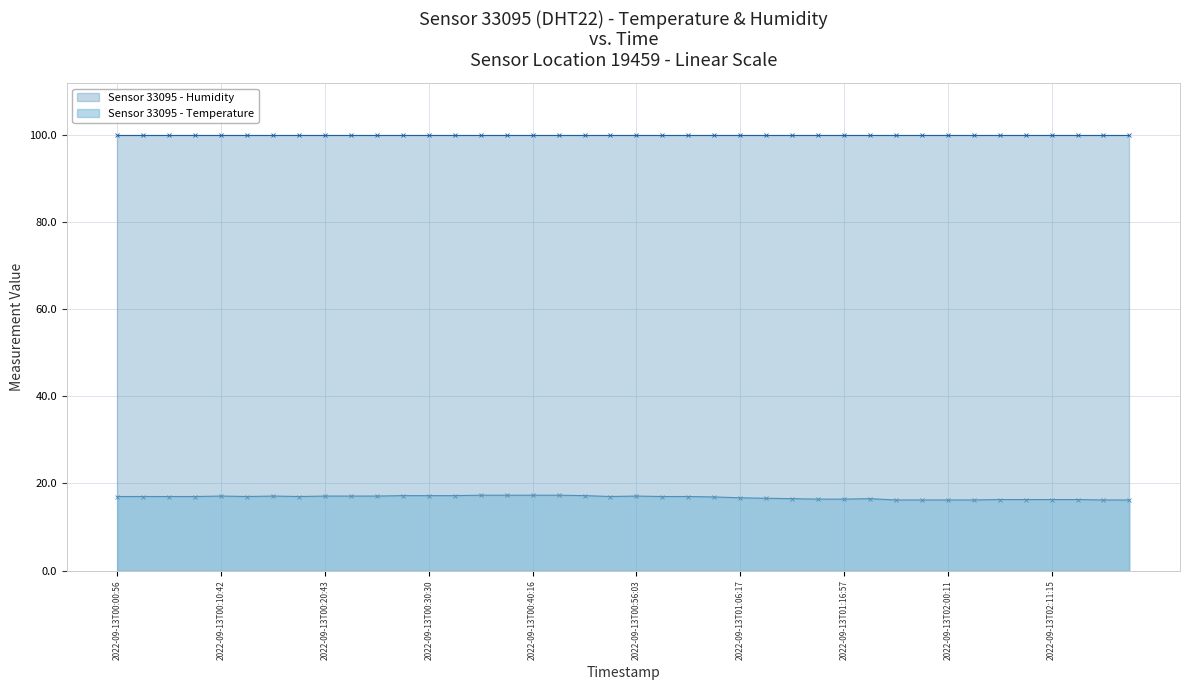

How many points are higher than both their immediate neighbors (excluding endpoints)?

4